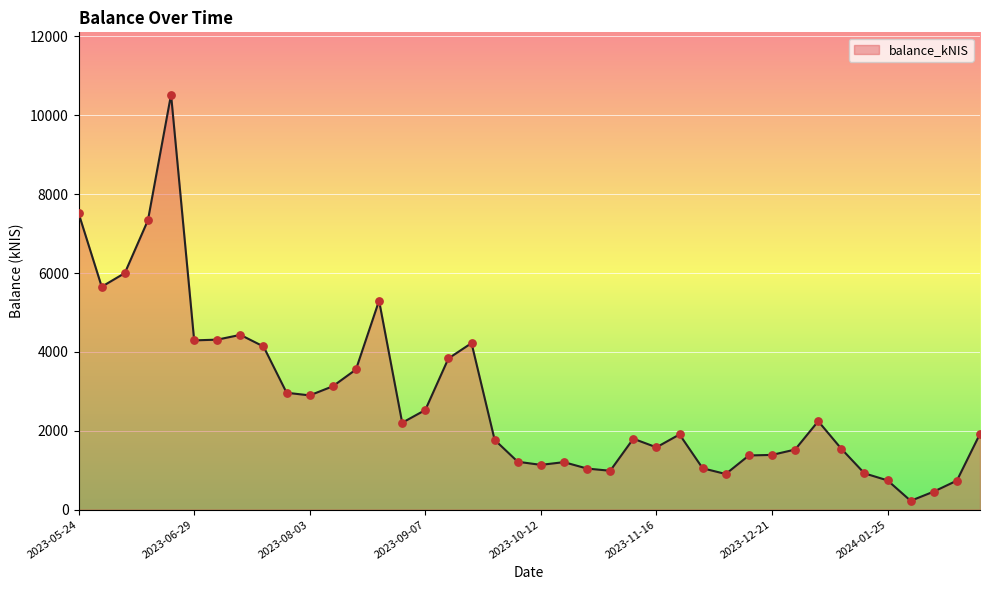

What is the difference between the maximum and minimum values?

10300.9